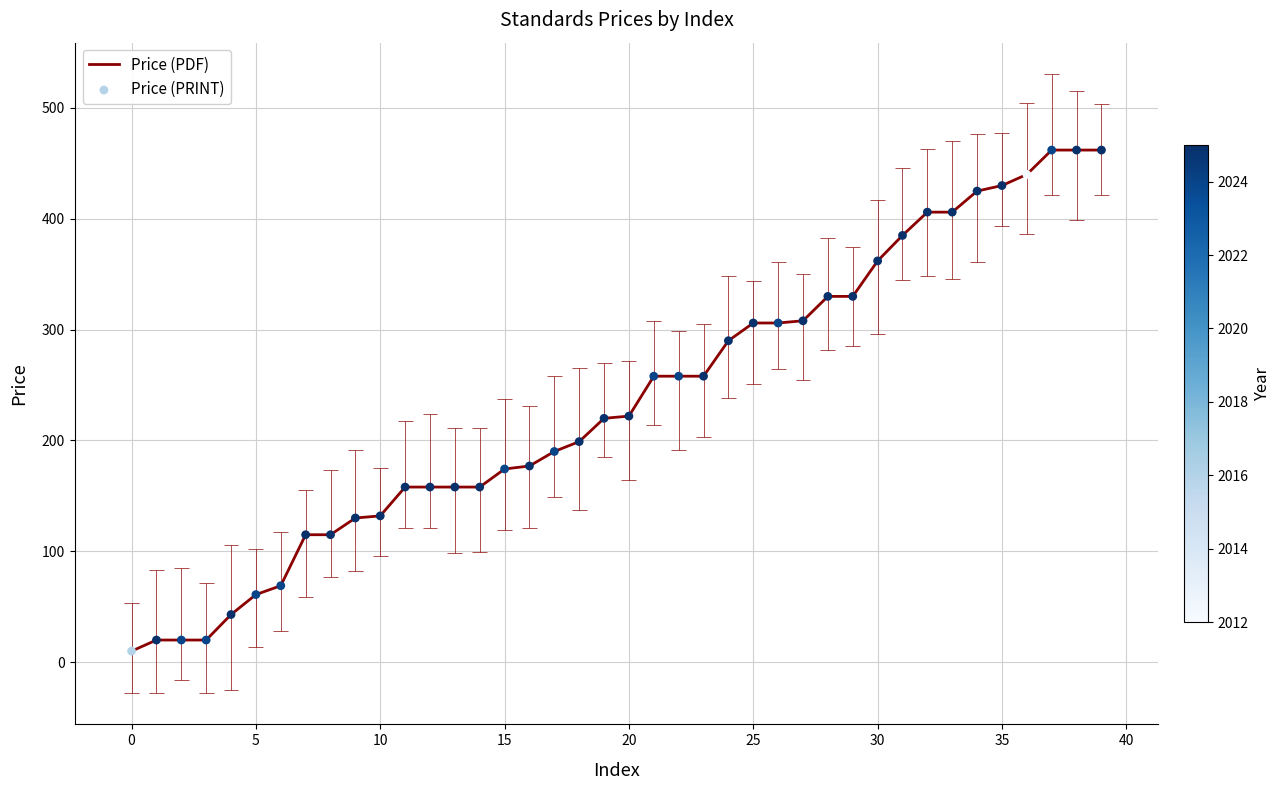

Which series reaches the maximum Y coordinate?

Price (PDF)